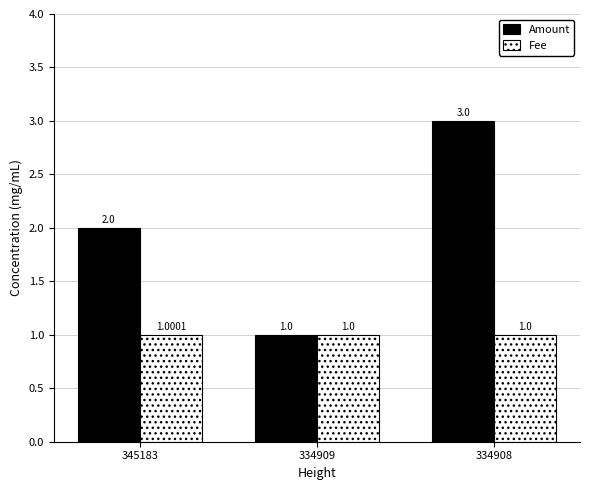

Which series has the widest spread of values?

Amount